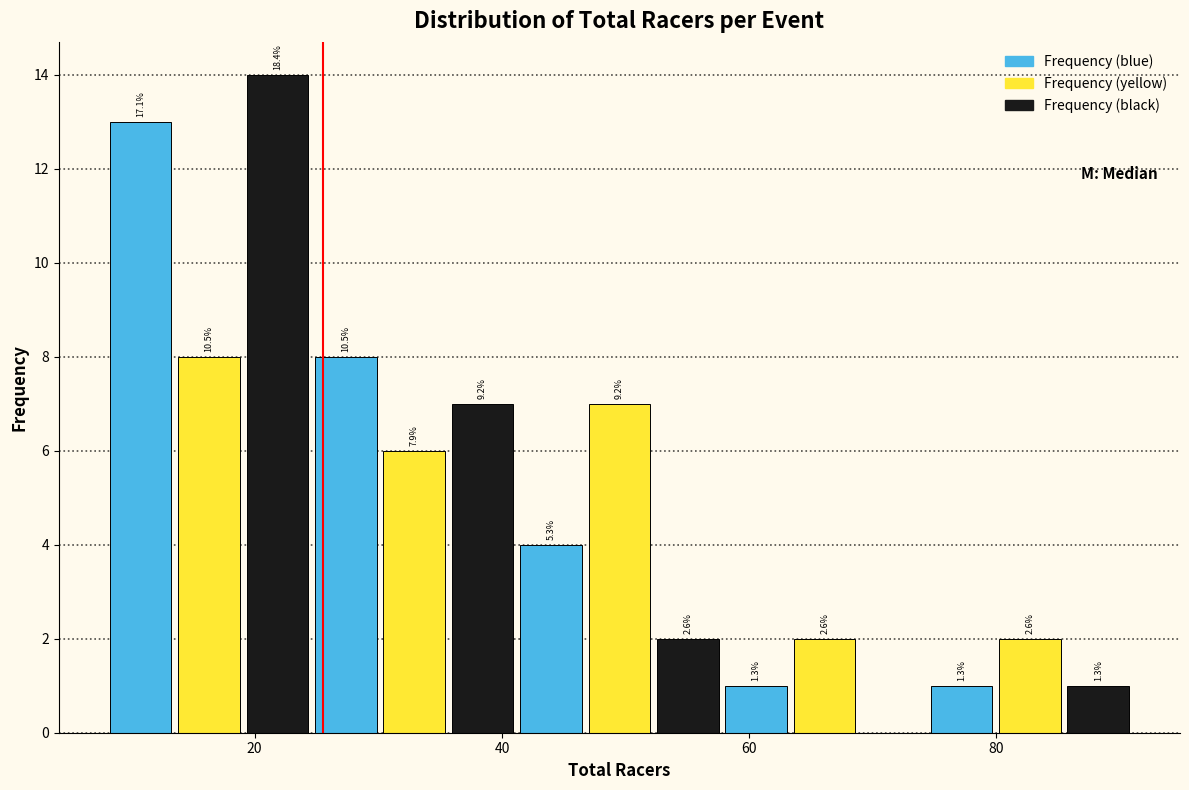

Around what value on the x-axis is the tallest bar? Give the approximate position of its centre, as read against the axis.

22